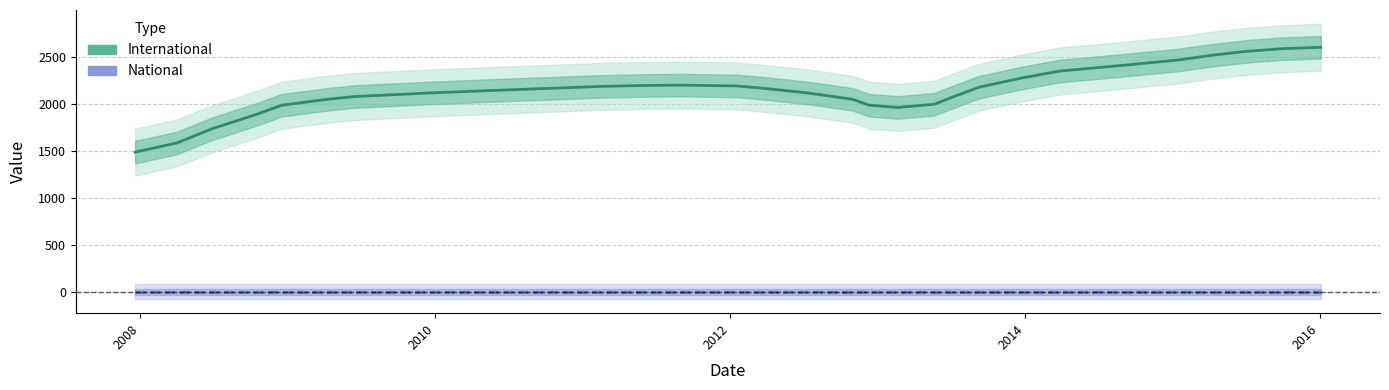

What is the value of the international point at the 13th from the left?

1703